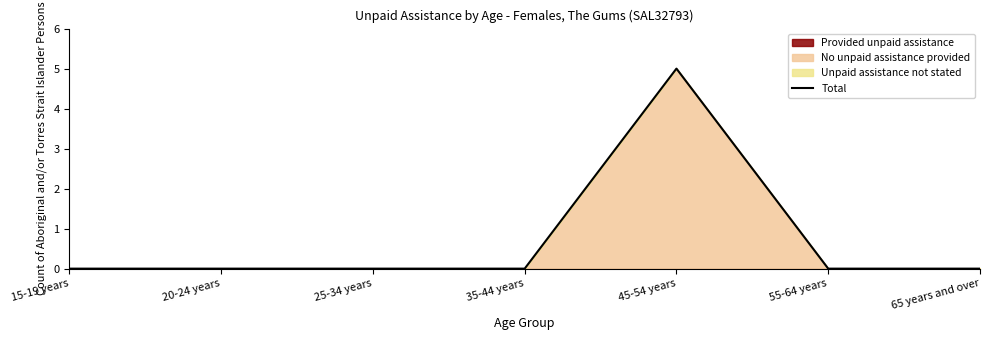

The value at 45-54 years is 7. True or false?

False